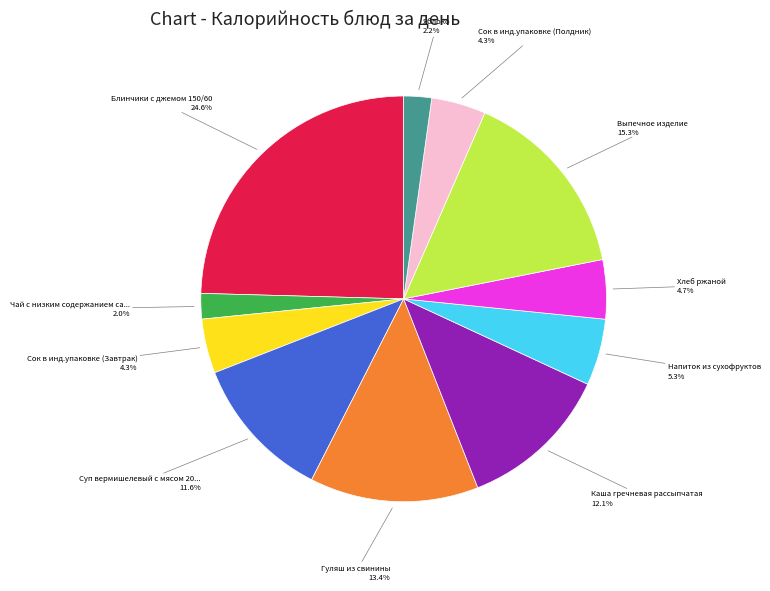

Is there a majority slice in this chart?

No